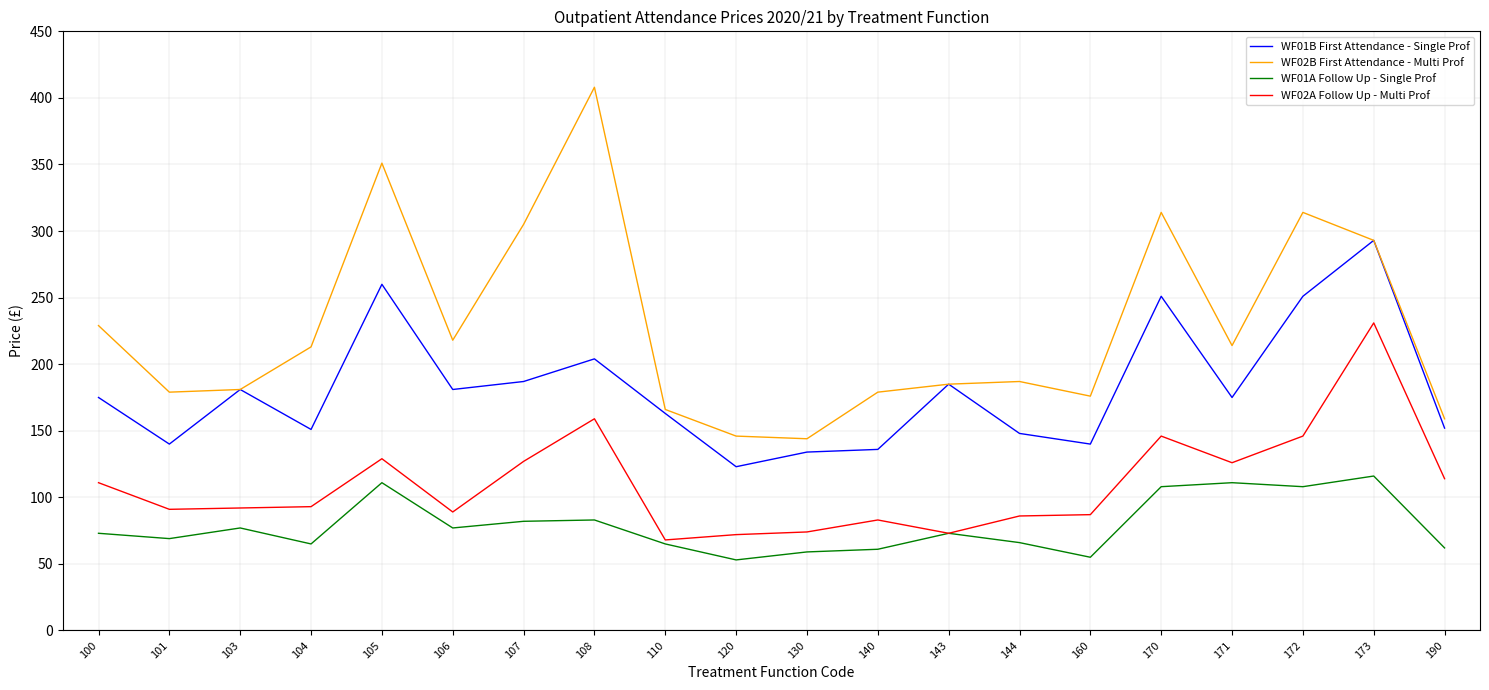

What are all the series names shown in the legend?

WF01B First Attendance - Single Prof, WF02B First Attendance - Multi Prof, WF01A Follow Up - Single Prof, WF02A Follow Up - Multi Prof